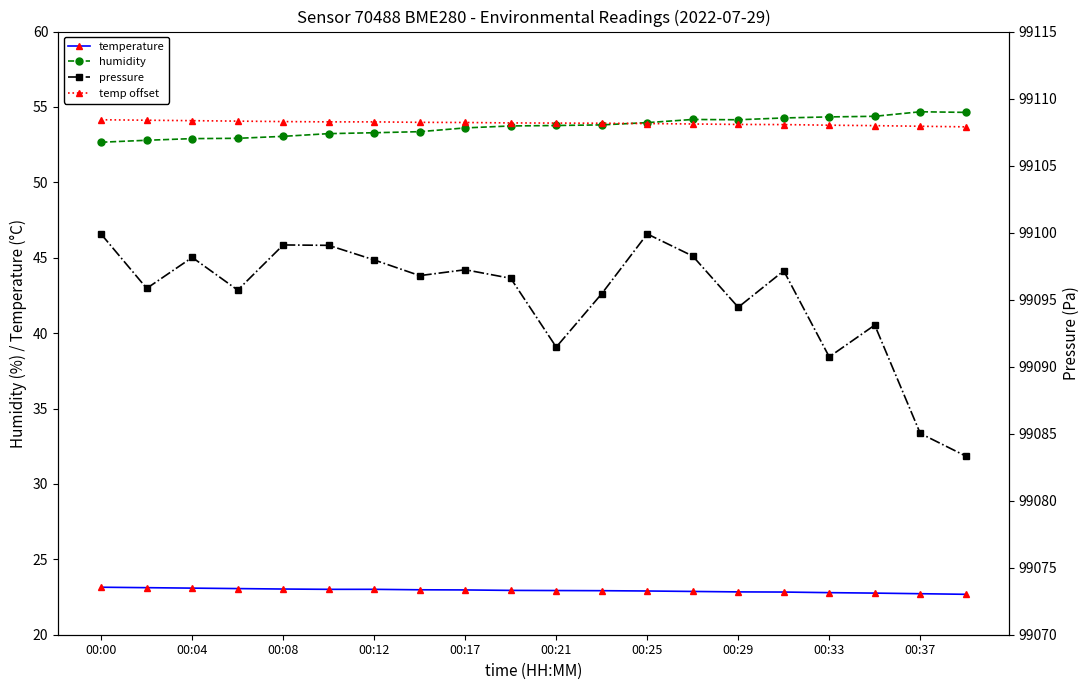

True or false: humidity has a value of 53.8 at 00:21.

True